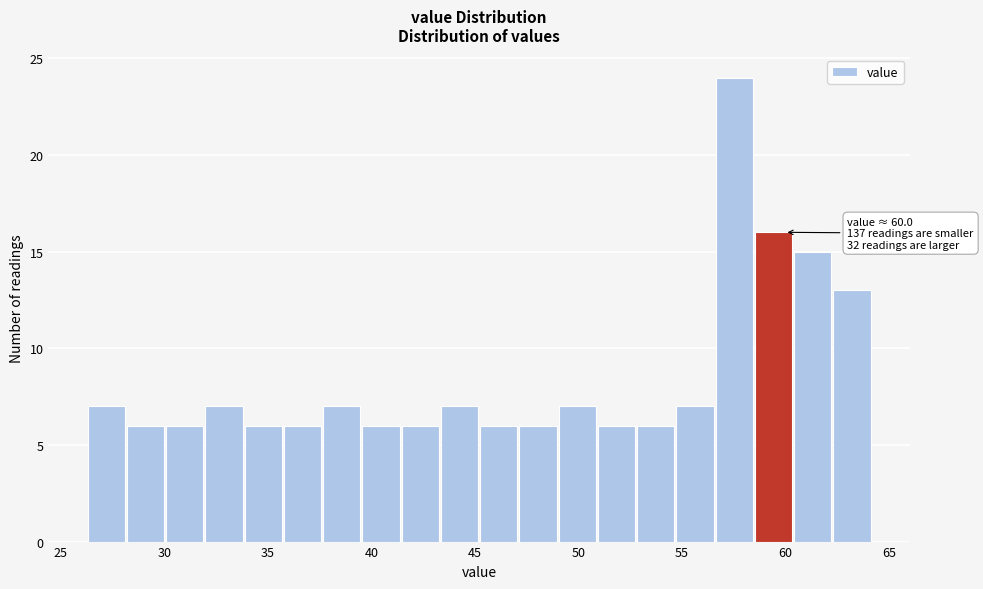

Around what value on the x-axis is the tallest bar? Give the approximate position of its centre, as read against the axis.

57.5